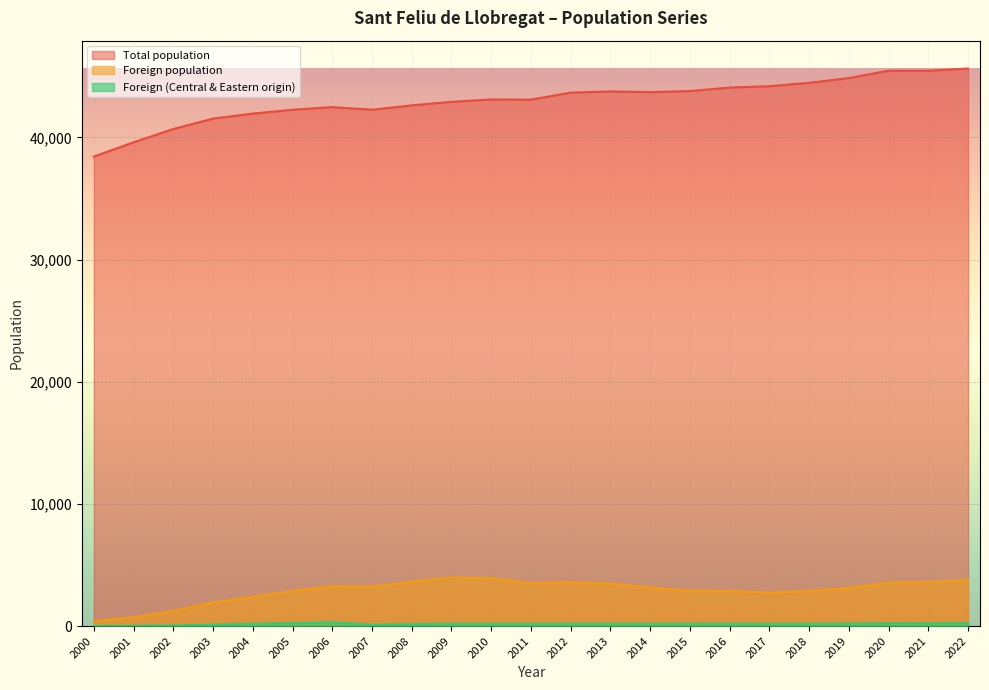

What is the maximum value shown in the chart?

45642